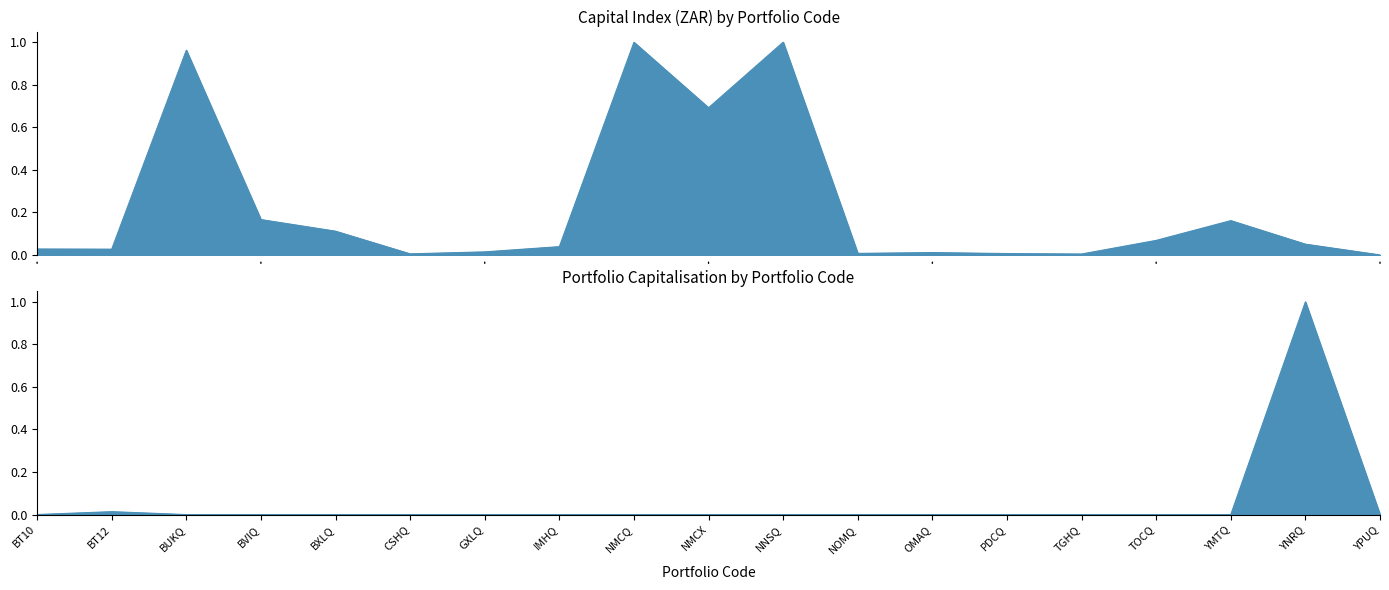

True or false: Capital Index (ZAR) has more than 2 interior local peaks.

True